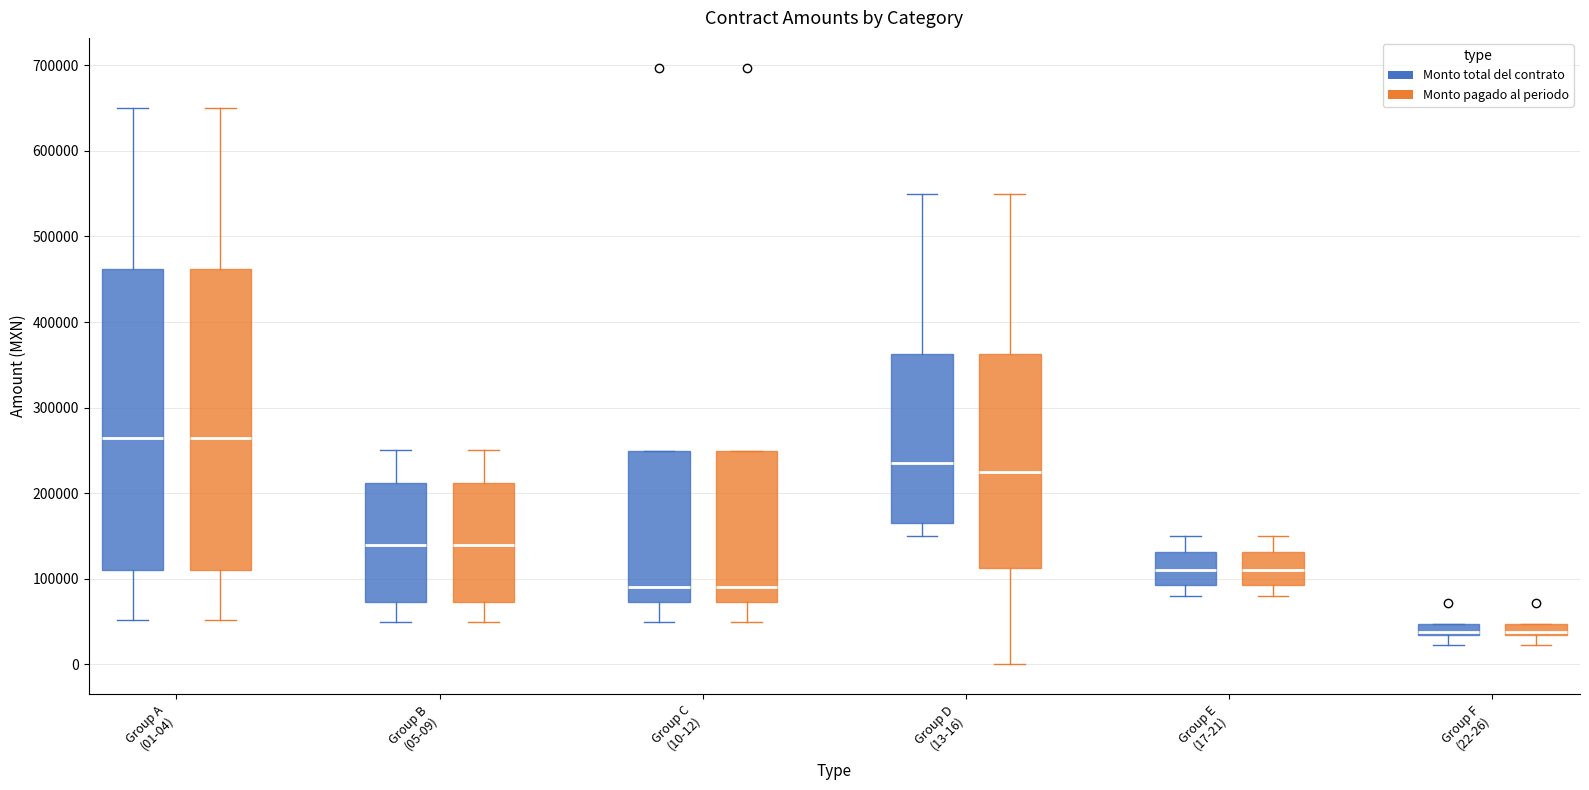

Where does the upper whisker of the box for Group E (17-21) (Monto pagado al periodo) end on the y-axis? The values are not printed on the chart, so give them approximately, as read against the axis.

150000